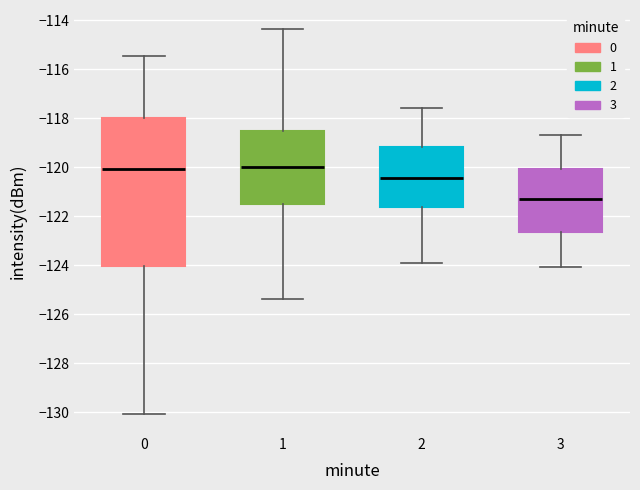

Which box's median line is the lowest?

3